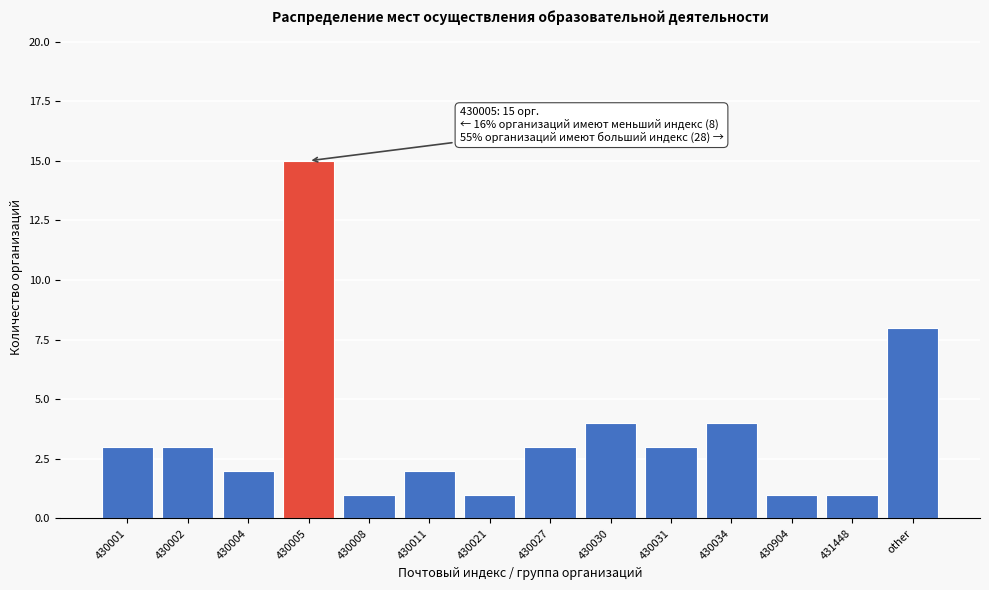

Reading left to right, list all the values displayed in this chart.

3	3	2	15	1	2	1	3	4	3	4	1	1	8